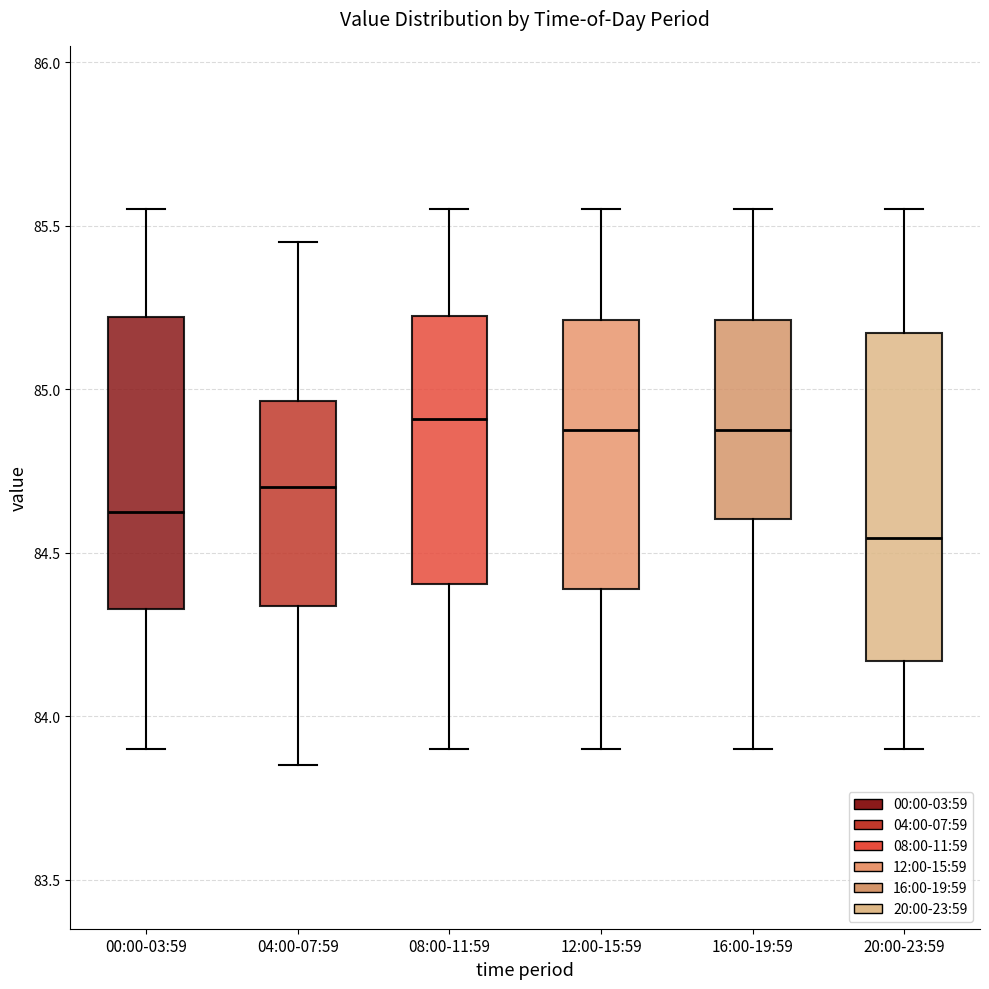

Which box is the tallest, from its lower edge to its upper edge?

20:00-23:59